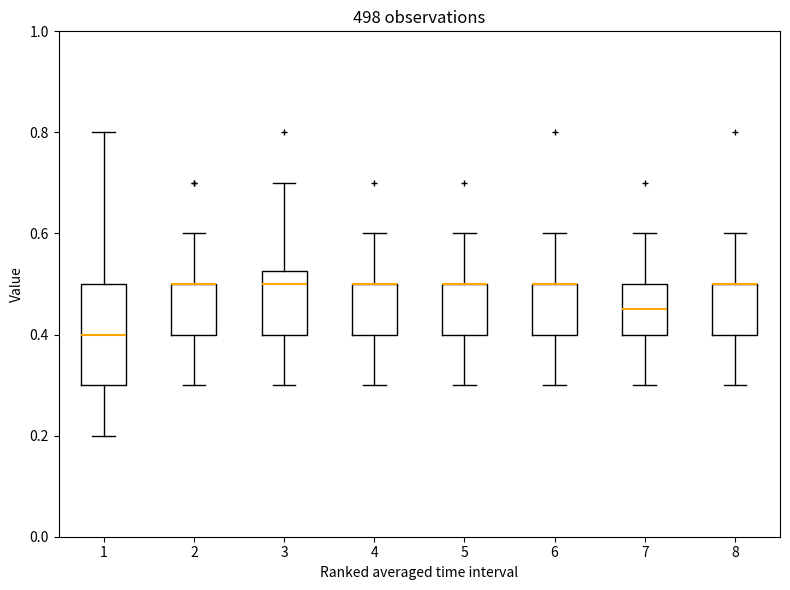

Reading left to right, transcribe this box plot: for each box, give where its median line is, the range the box spans, and where its two whiskers end, as read against the y-axis. The values are not printed on the chart, so give them approximately, as read against the axis.

1: median 0.40, box 0.30 to 0.50, whiskers 0.20 to 0.80
2: median 0.50 (drawn on the box's upper edge), box 0.40 to 0.50, whiskers 0.30 to 0.60
3: median 0.50, box 0.40 to 0.52, whiskers 0.30 to 0.70
4: median 0.50 (drawn on the box's upper edge), box 0.40 to 0.50, whiskers 0.30 to 0.60
5: median 0.50 (drawn on the box's upper edge), box 0.40 to 0.50, whiskers 0.30 to 0.60
6: median 0.50 (drawn on the box's upper edge), box 0.40 to 0.50, whiskers 0.30 to 0.60
7: median 0.46, box 0.40 to 0.50, whiskers 0.30 to 0.60
8: median 0.50 (drawn on the box's upper edge), box 0.40 to 0.50, whiskers 0.30 to 0.60